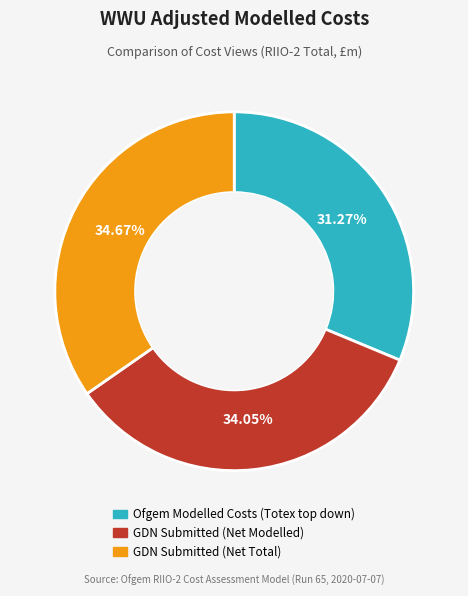

Rank the categories by value from lowest to highest.

Ofgem Modelled Costs (Totex top down), GDN Submitted (Net Modelled), GDN Submitted (Net Total)